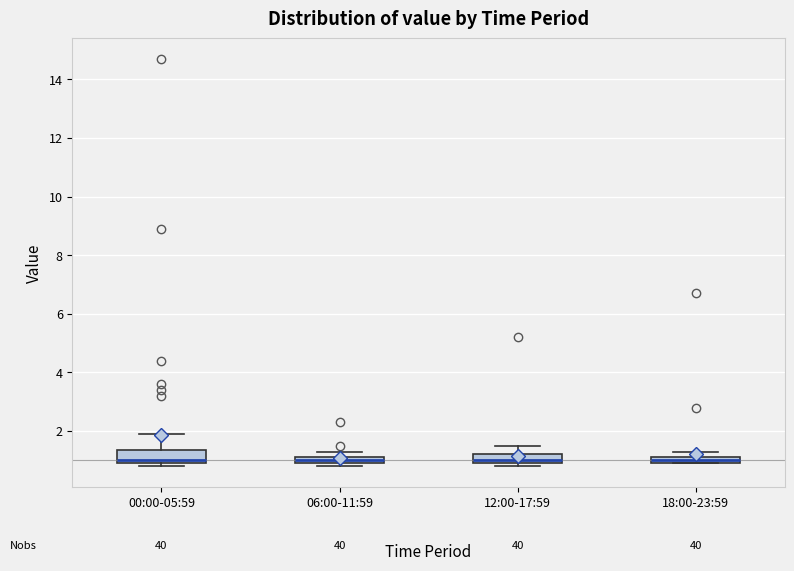

Where is the upper edge of the box for 12:00-17:59 on the y-axis? The values are not printed on the chart, so give them approximately, as read against the axis.

1.2